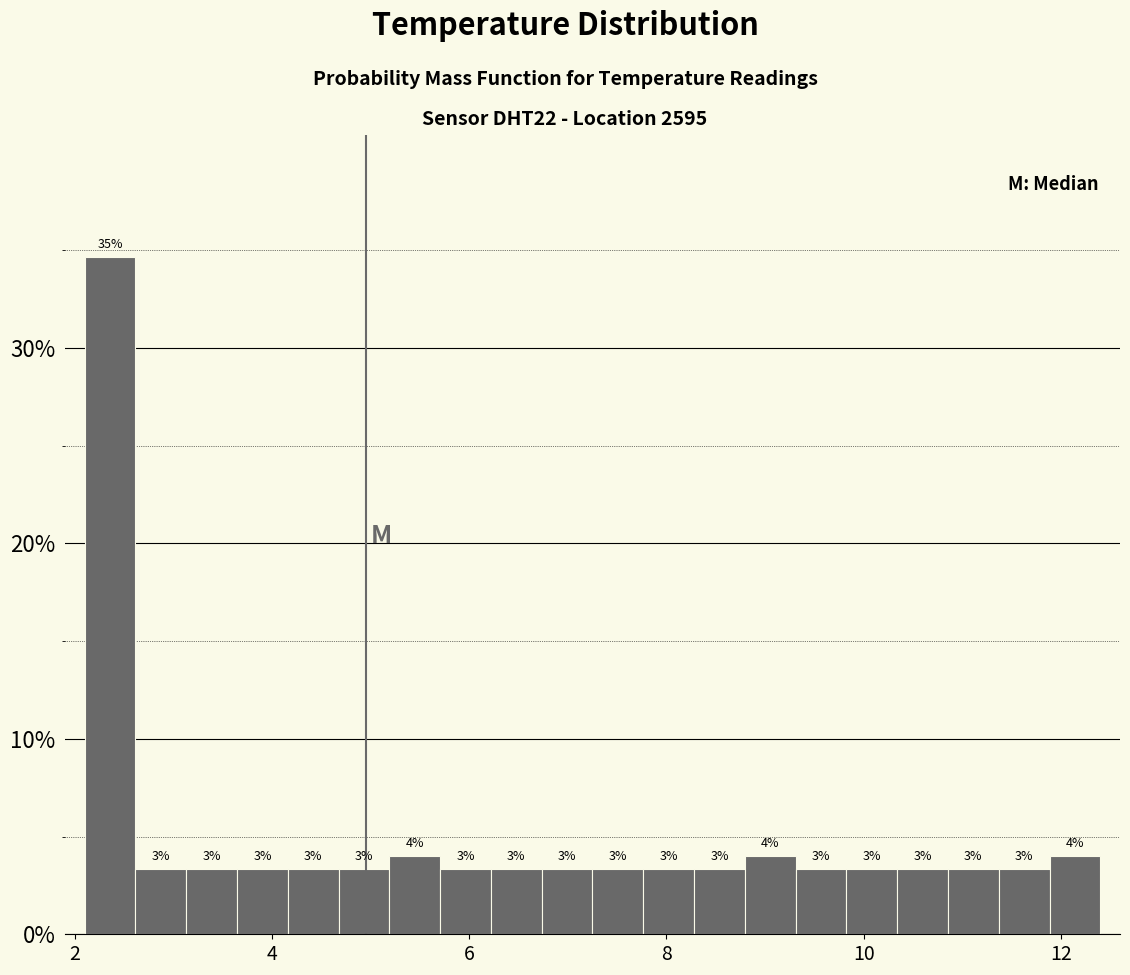

Read against the x-axis, roughly where is the centre of the tallest bar?

2.4